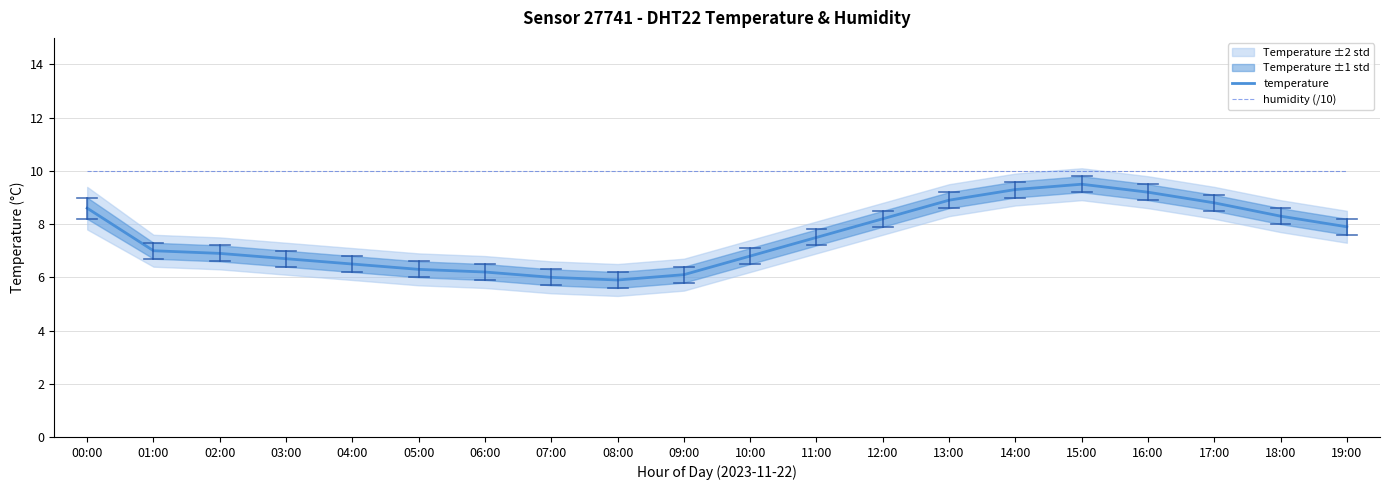

At which category does temperature reach its first local peak?

15:00